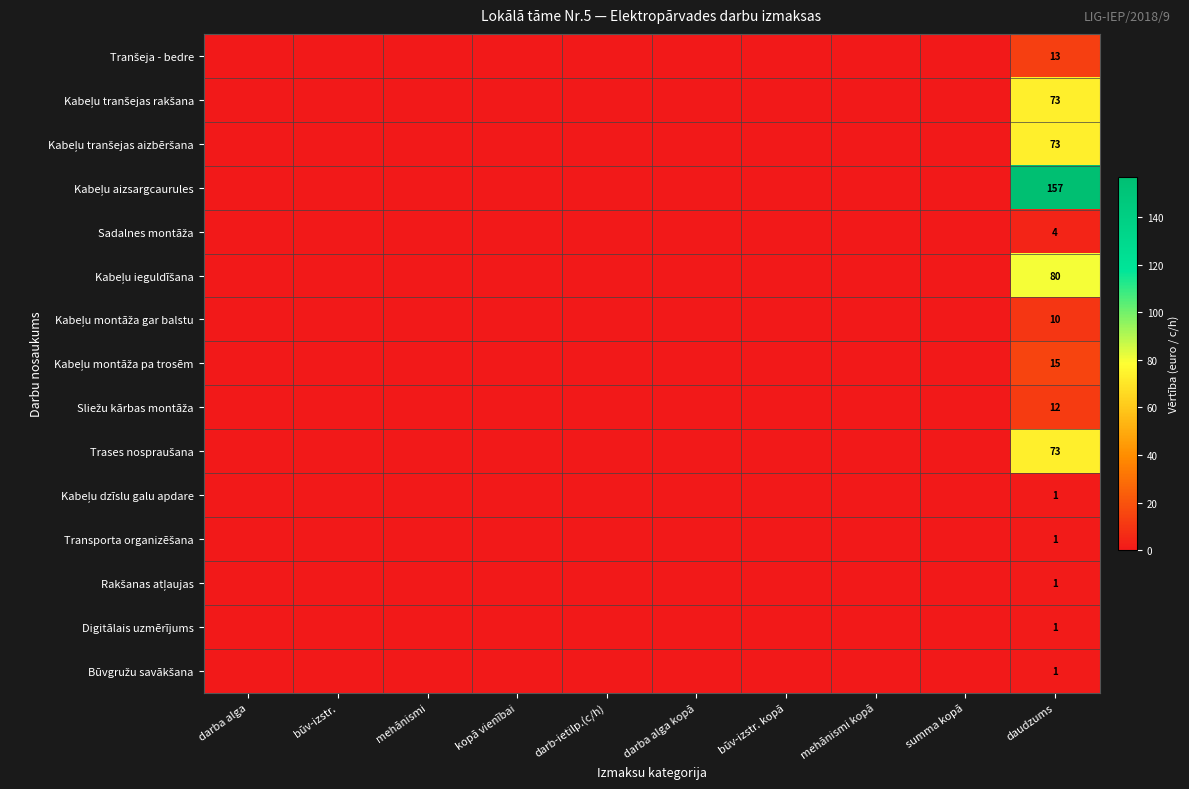

What is the total value across all series at daudzums?

515